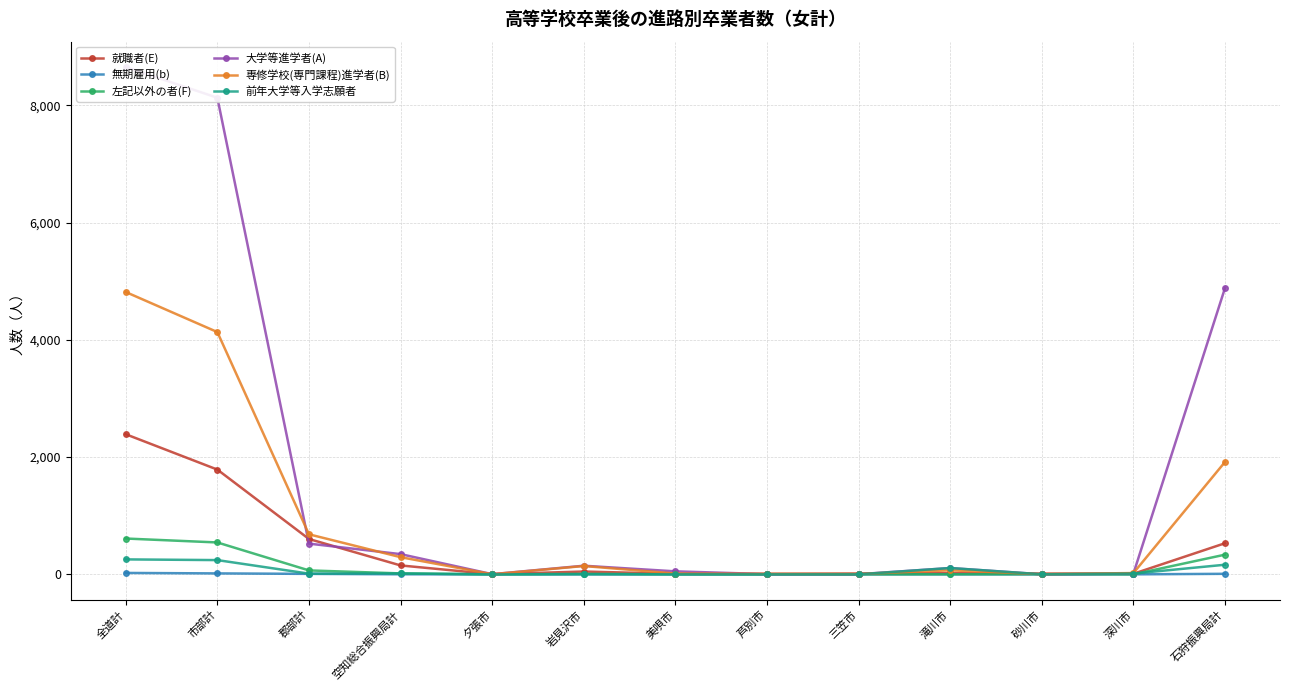

Reading left to right, list all the values displayed in this chart.

就職者(E): 全道計=2390	市部計=1787	郡部計=603	空知総合振興局計=152	夕張市=3	岩見沢市=48	美唄市=9	芦別市=7	三笠市=13	滝川市=21	砂川市=12	深川市=10	石狩振興局計=531
無期雇用(b): 全道計=24	市部計=16	郡部計=8	空知総合振興局計=1	夕張市=0	岩見沢市=1	美唄市=0	芦別市=0	三笠市=0	滝川市=0	砂川市=0	深川市=0	石狩振興局計=9
左記以外の者(F): 全道計=611	市部計=544	郡部計=67	空知総合振興局計=16	夕張市=0	岩見沢市=8	美唄市=2	芦別市=2	三笠市=0	滝川市=1	砂川市=2	深川市=0	石狩振興局計=336
大学等進学者(A): 全道計=8654	市部計=8130	郡部計=524	空知総合振興局計=345	夕張市=3	岩見沢市=147	美唄市=51	芦別市=4	三笠市=3	滝川市=107	砂川市=1	深川市=13	石狩振興局計=4886
専修学校(専門課程)進学者(B): 全道計=4816	市部計=4133	郡部計=683	空知総合振興局計=293	夕張市=2	岩見沢市=142	美唄市=14	芦別市=9	三笠市=7	滝川市=69	砂川市=4	深川市=22	石狩振興局計=1918
前年大学等入学志願者: 全道計=255	市部計=243	郡部計=12	空知総合振興局計=15	夕張市=0	岩見沢市=2	美唄市=0	芦別市=0	三笠市=0	滝川市=108	砂川市=1	深川市=13	石狩振興局計=164